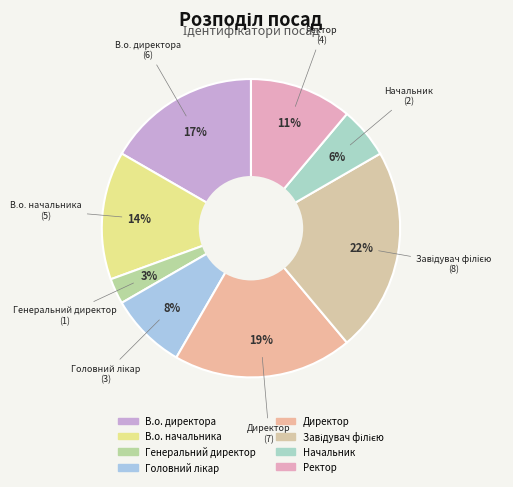

Is the sum of В.о. начальника and В.о. директора greater than half?

No